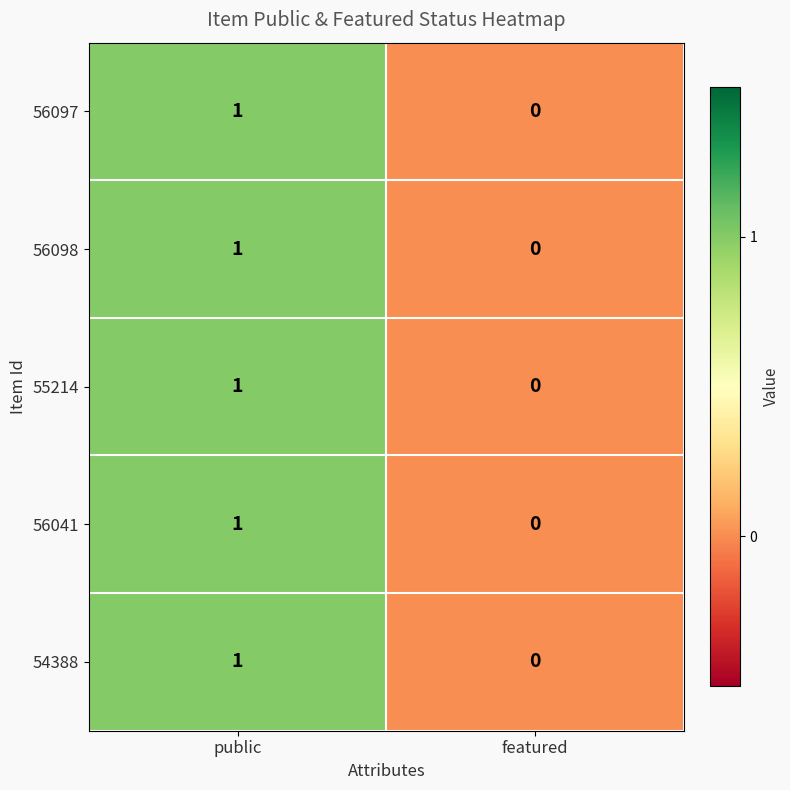

Is it true that 54388 equals 0 at featured?

True